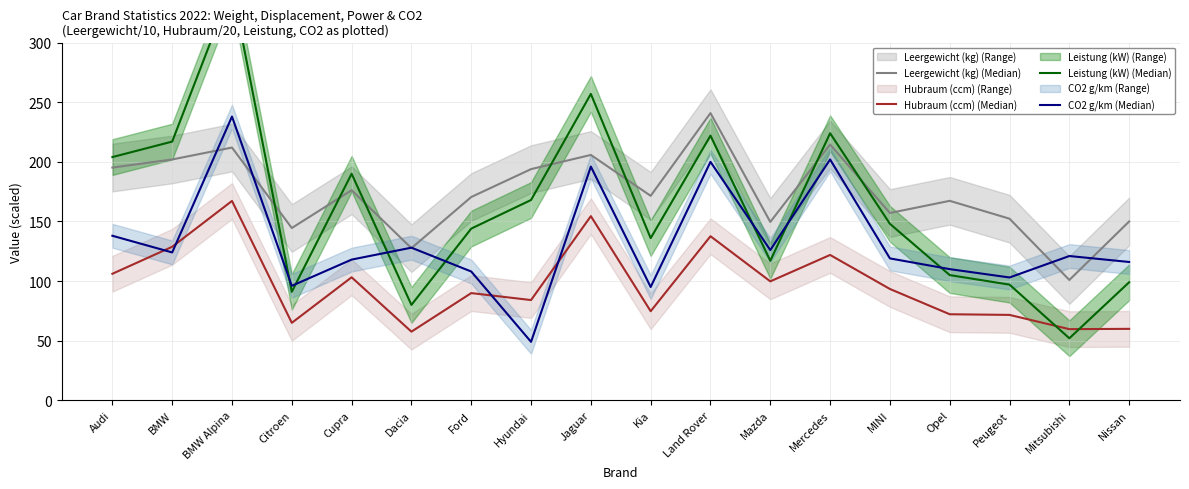

How many series are shown in this chart?

4